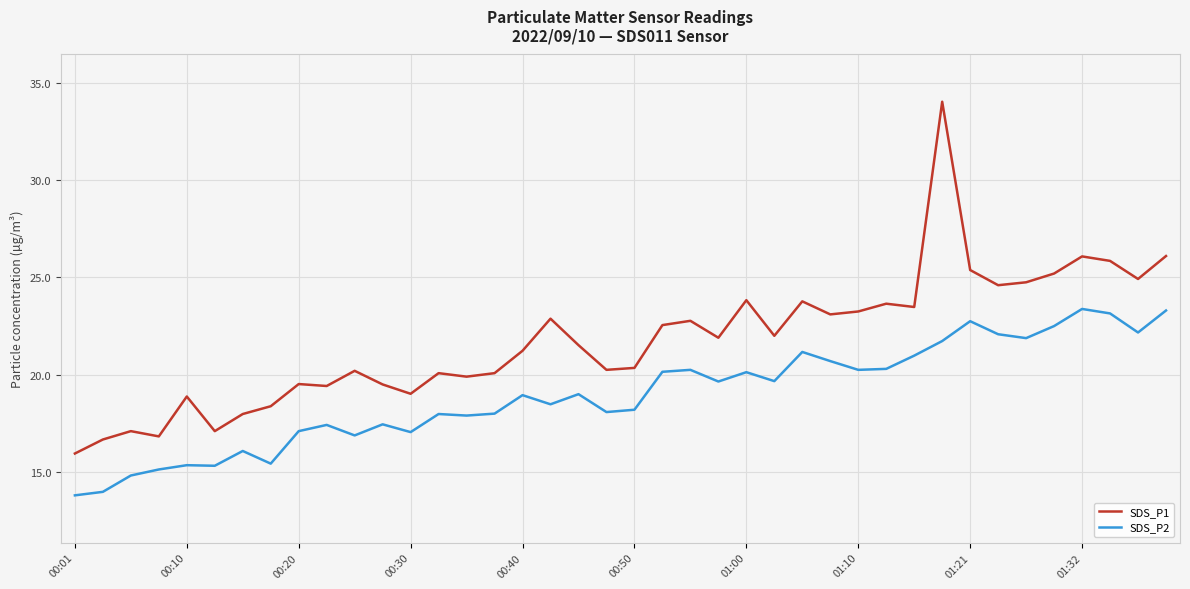

Which series has the widest spread of values?

SDS_P1